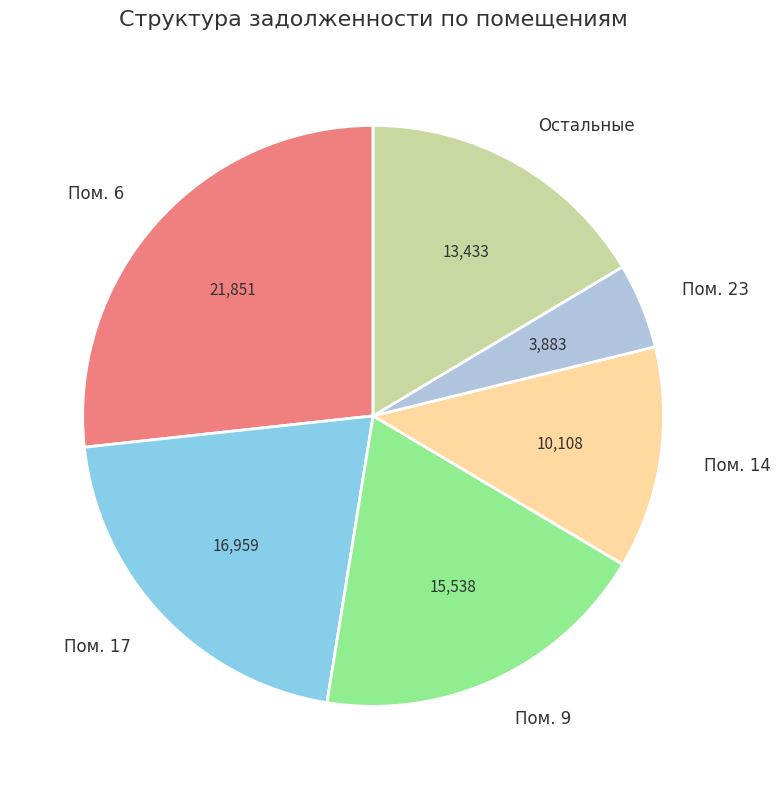

Do Пом. 17 and Пом. 9 together represent more than half of the pie?

No